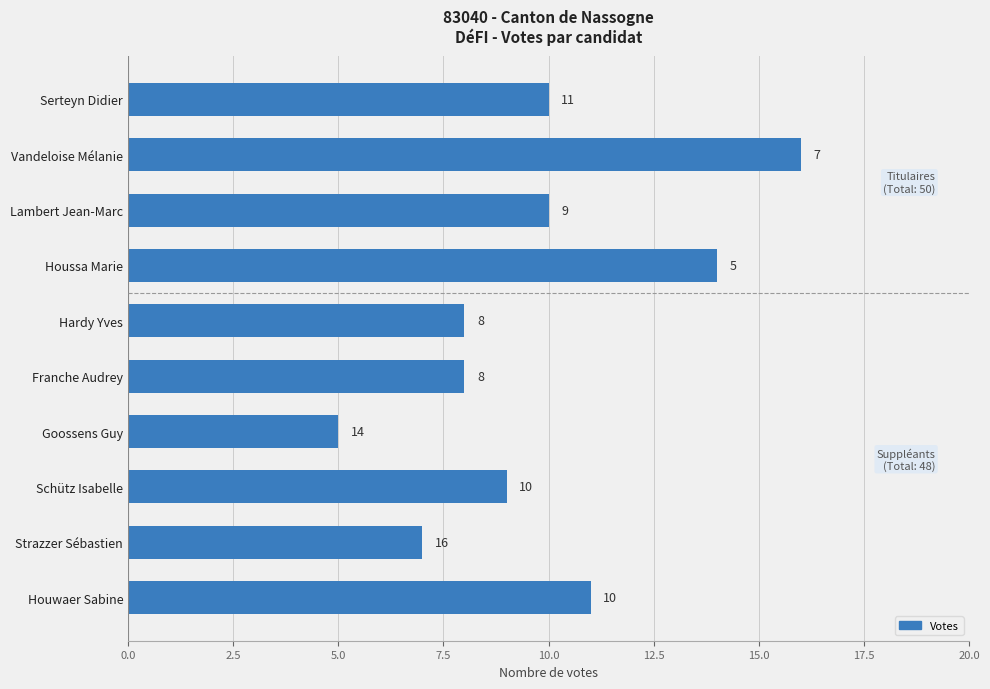

What is the change in value from Goossens Guy to Franche Audrey?

+3